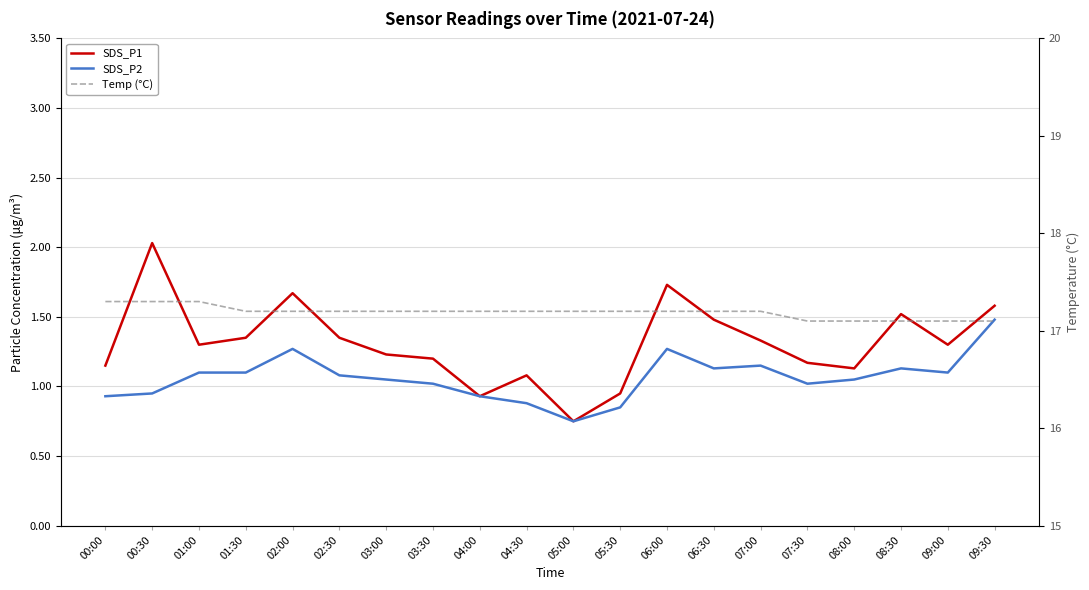

True or false: SDS_P1 has more than 1 points higher than both neighbors.

True